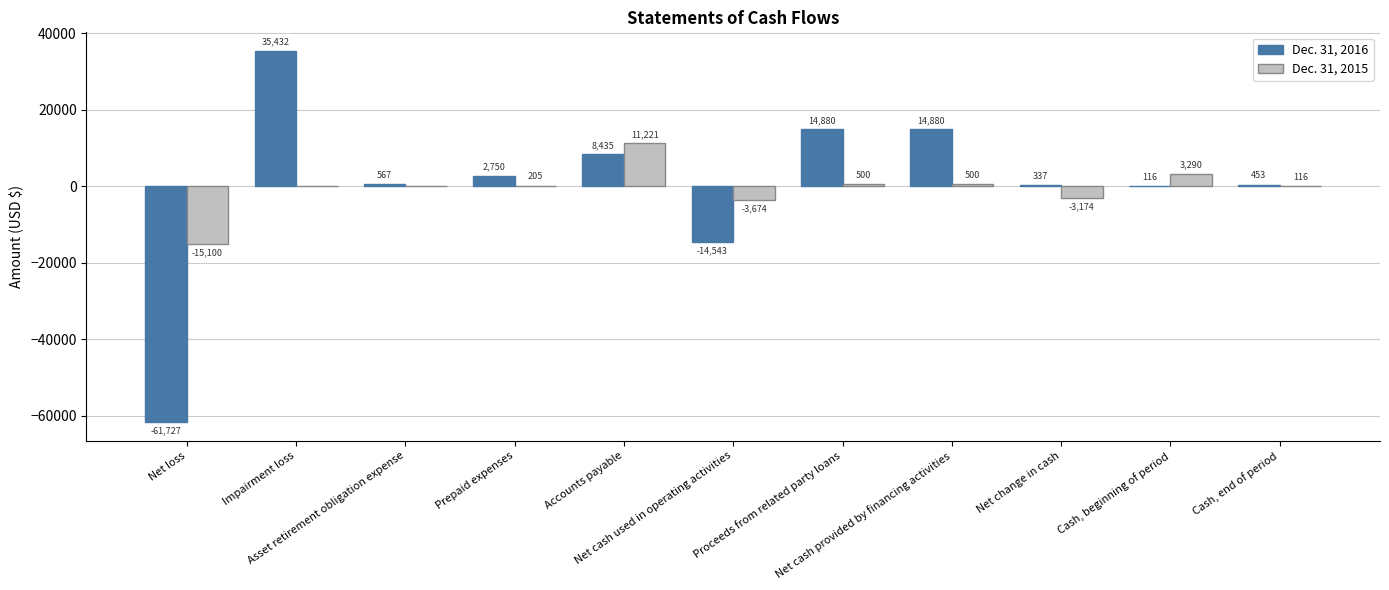

How many data points does each series have?

11